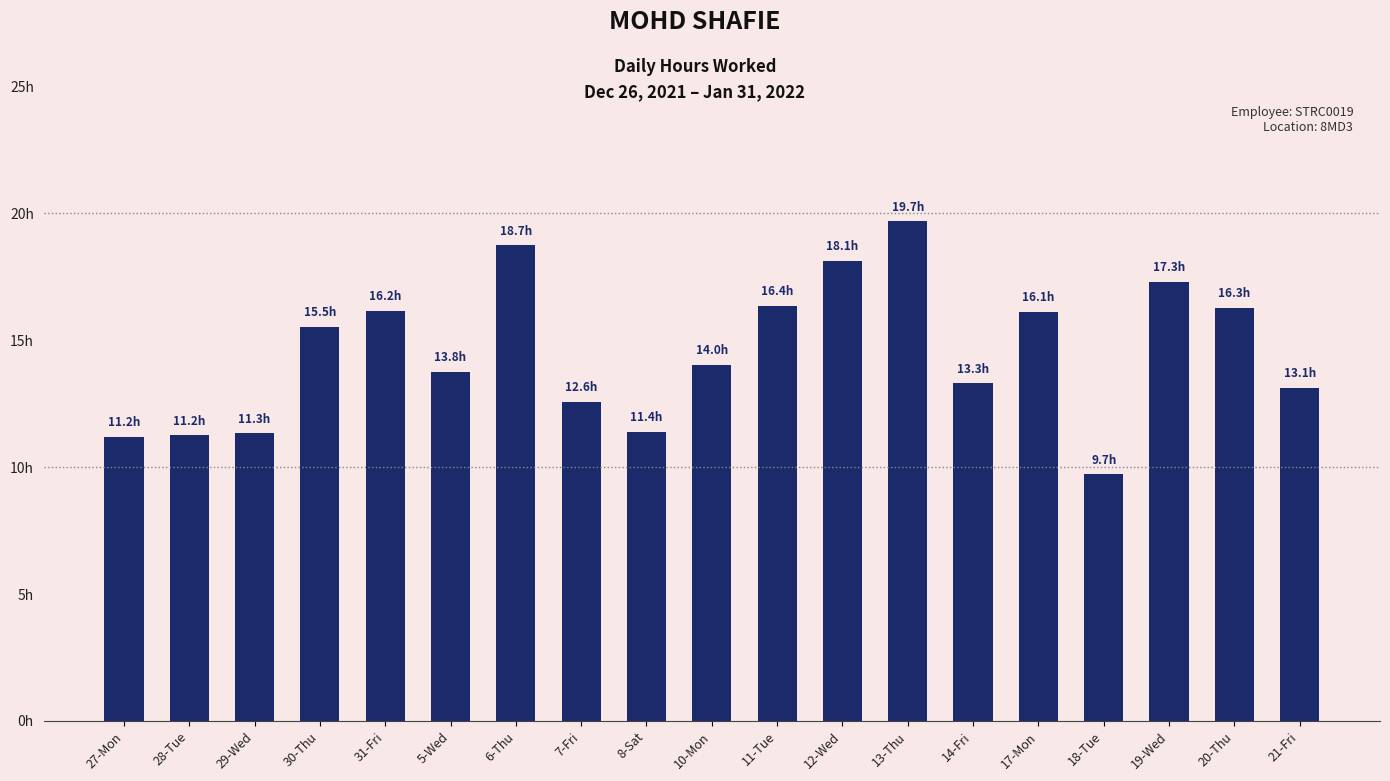

How many data points does each series have?

19